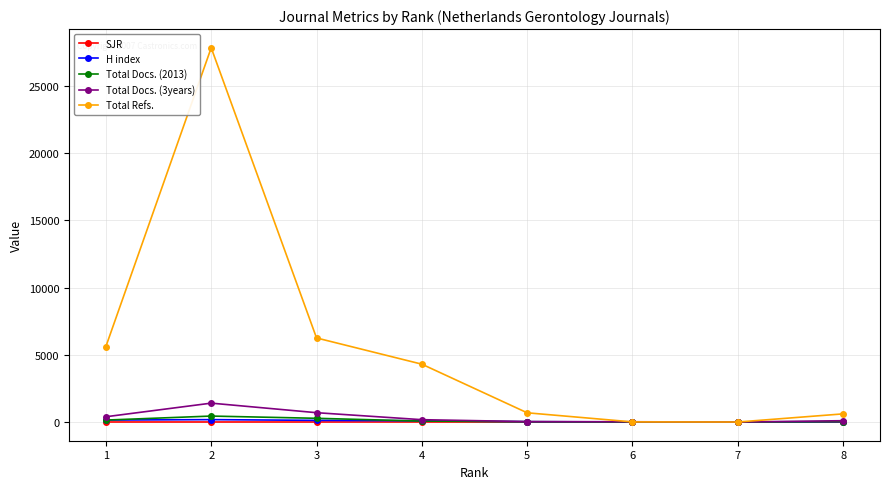

What is the value of the Total Docs. (3years) point at the 5th from the left?

31.0